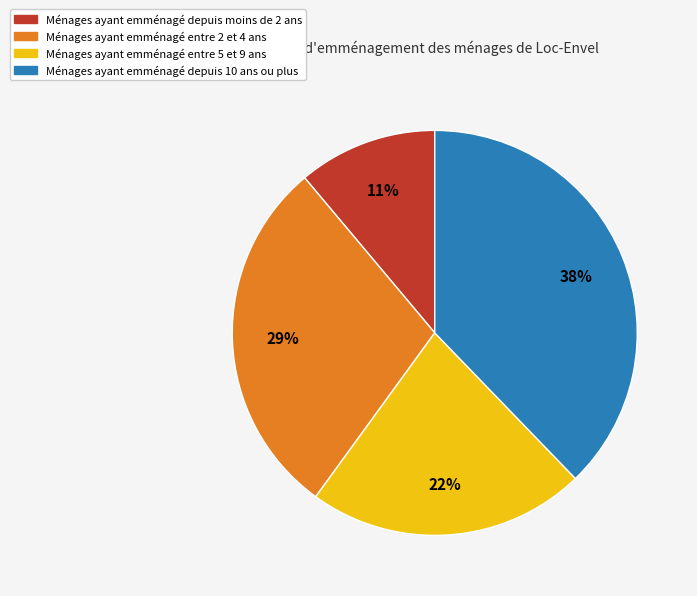

Is there any slice that represents more than half of the pie?

No